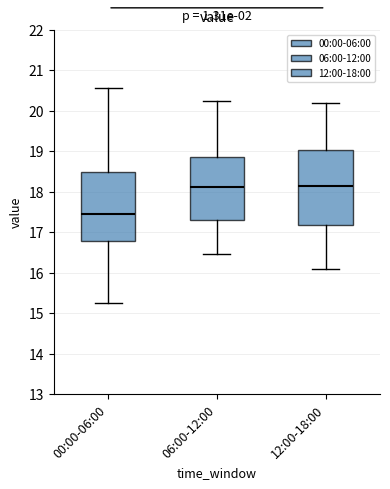

Reading left to right, transcribe this box plot: for each box, give where its median line is, the range the box spans, and where its two whiskers end, as read against the y-axis. The values are not printed on the chart, so give them approximately, as read against the axis.

00:00-06:00: median 17.4, box 16.8 to 18.5, whiskers 15.3 to 20.6
06:00-12:00: median 18.1, box 17.3 to 18.9, whiskers 16.5 to 20.3
12:00-18:00: median 18.2, box 17.2 to 19.0, whiskers 16.1 to 20.2